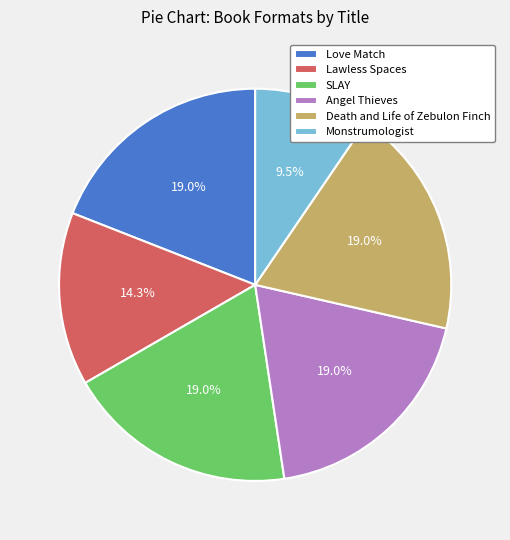

Is it true that Love Match is 6% of the pie?

False